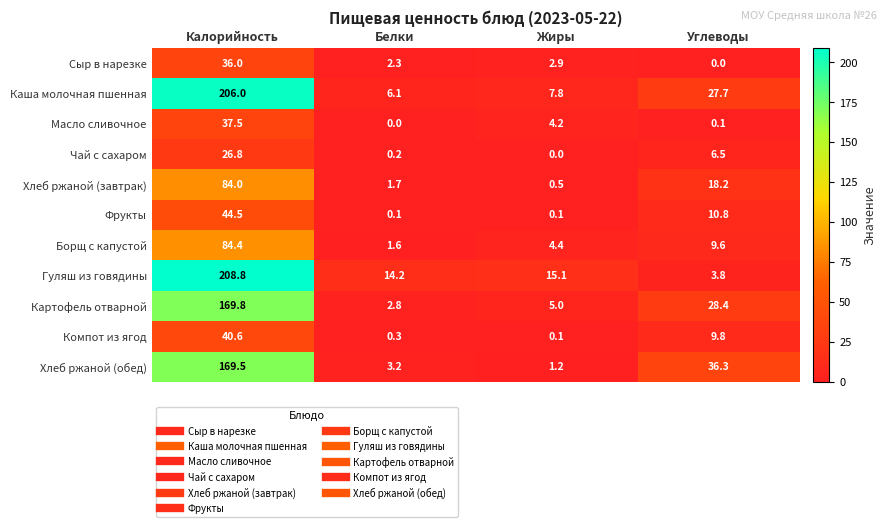

What is the total value across all series at Углеводы?

151.2